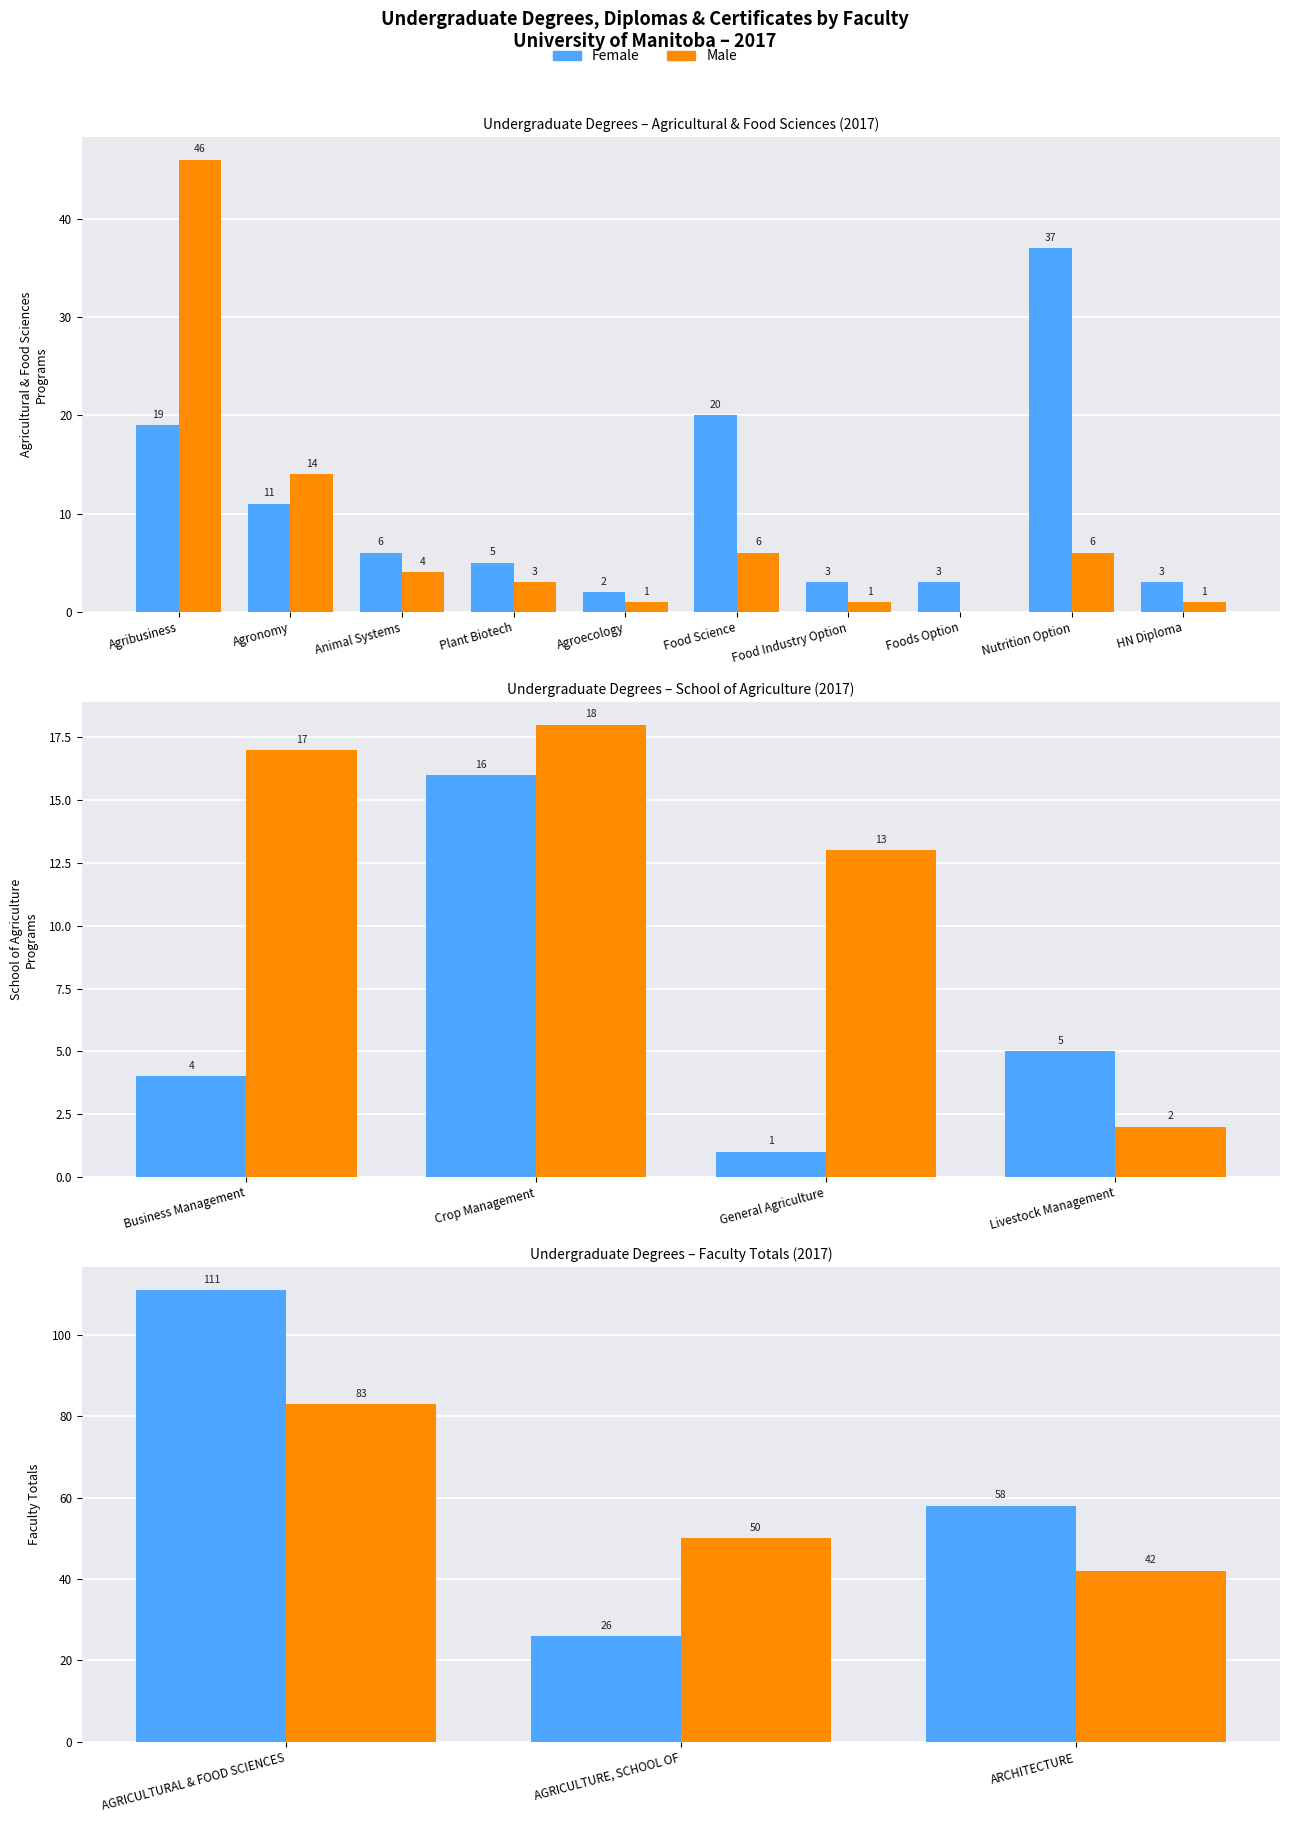

What is the value of the Male bar at the 1st from the left?

83